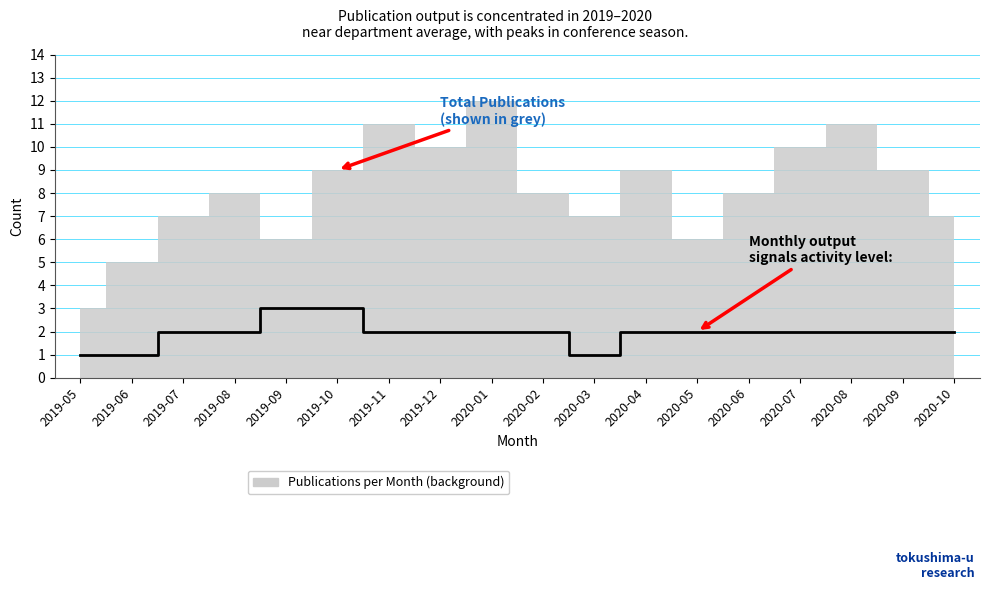

What is the smallest value displayed?

1